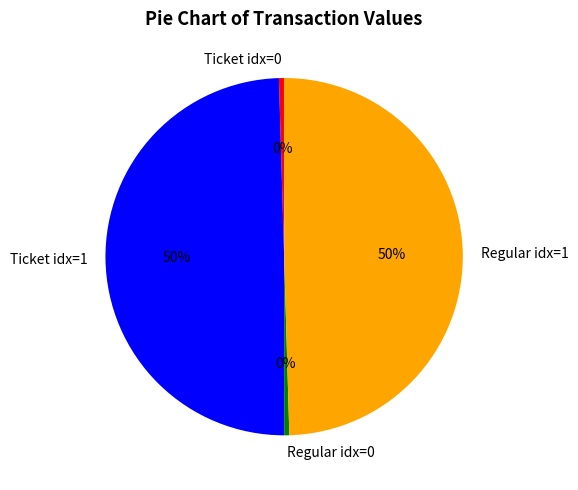

Between Ticket idx=1 and Regular idx=0, which is larger?

Ticket idx=1